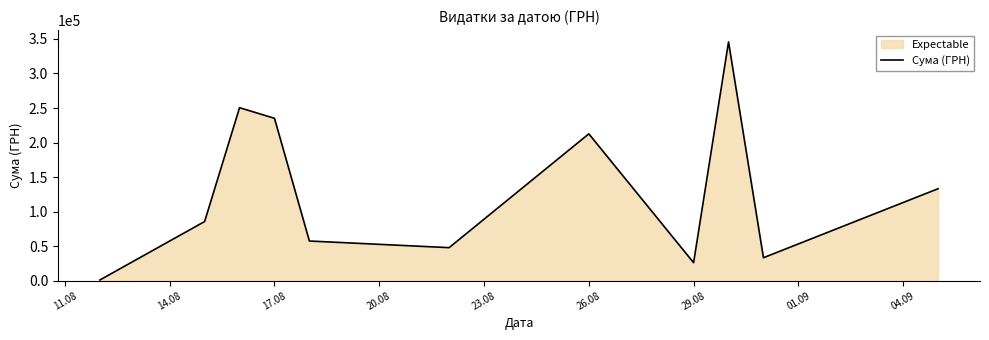

Is it true that the value at 26.08 is 366696.5?

False